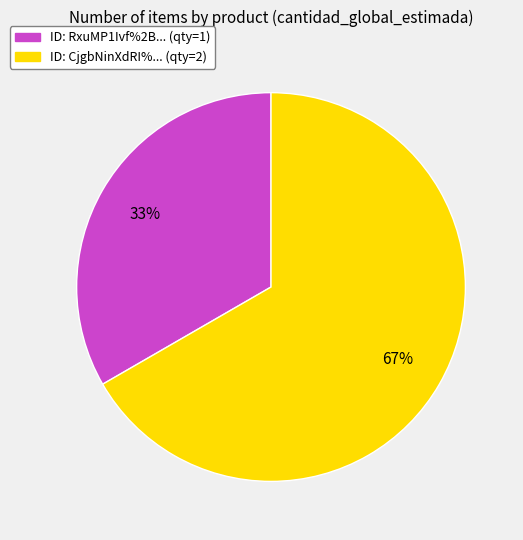

Count the number of slices in the pie.

2